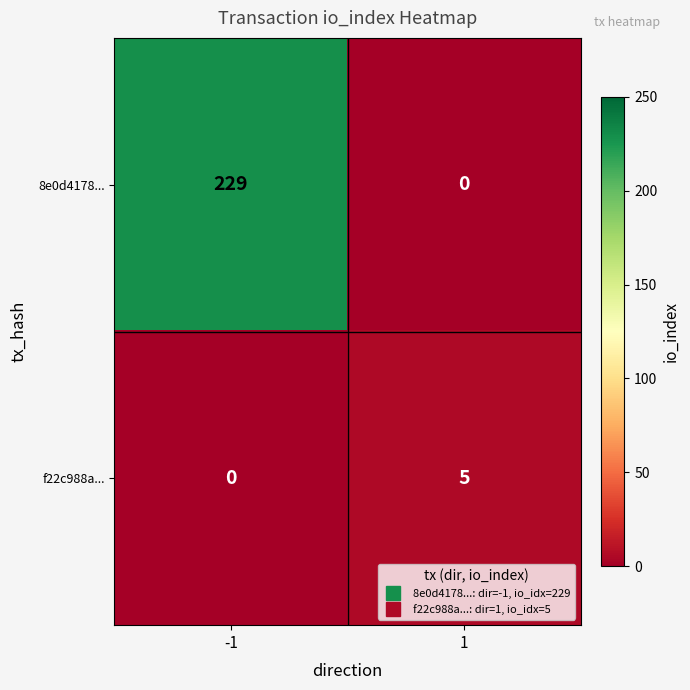

The value of f22c988a... at -1 is -3. True or false?

False